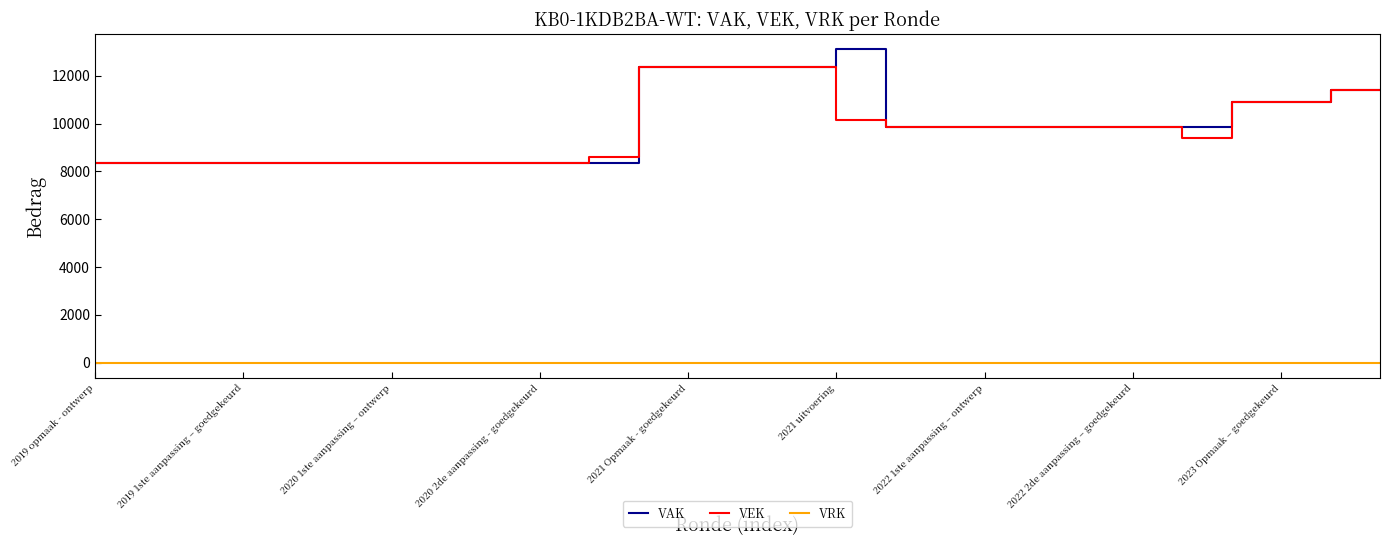

True or false: VRK and VEK cross at least once.

False